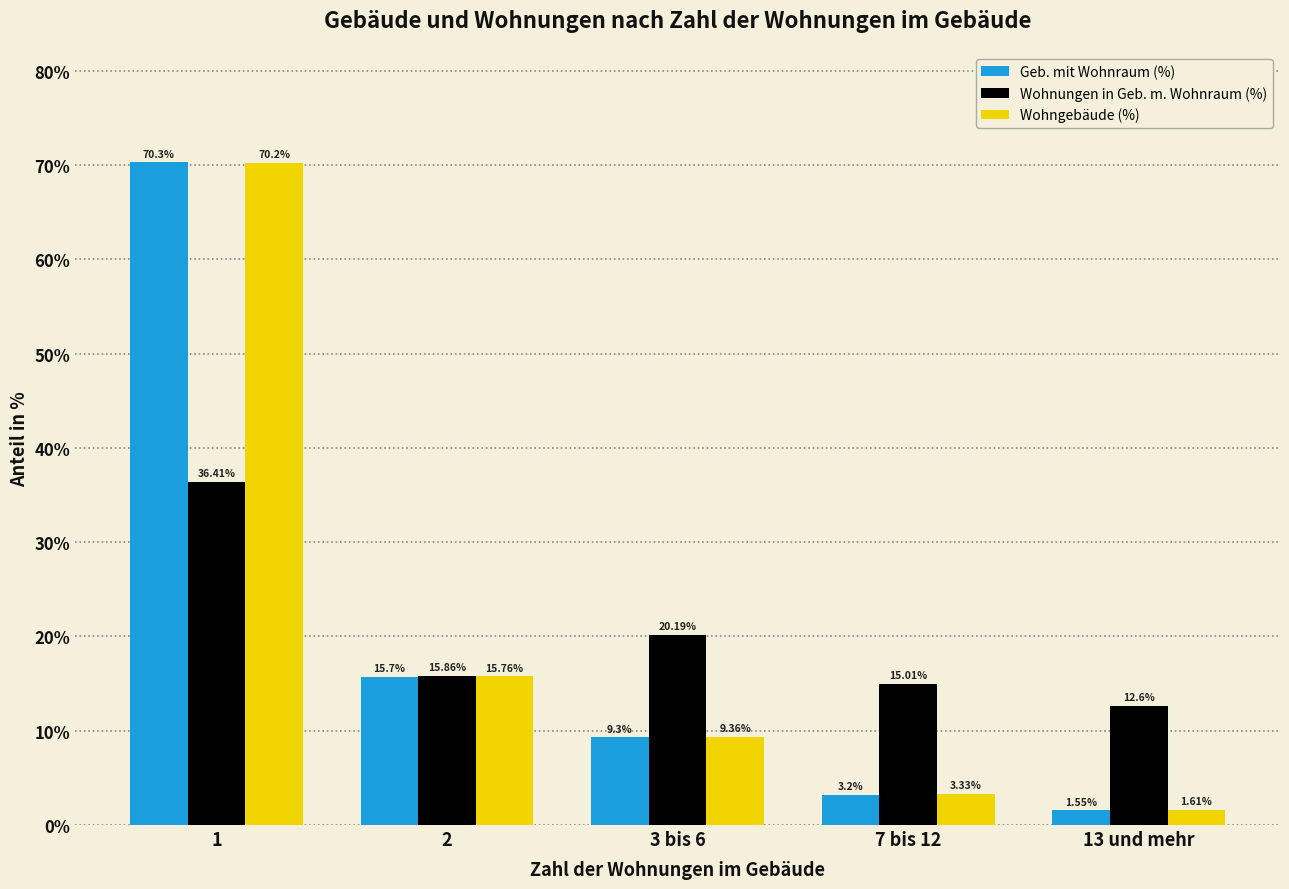

At which category is the sum across all series the highest?

1